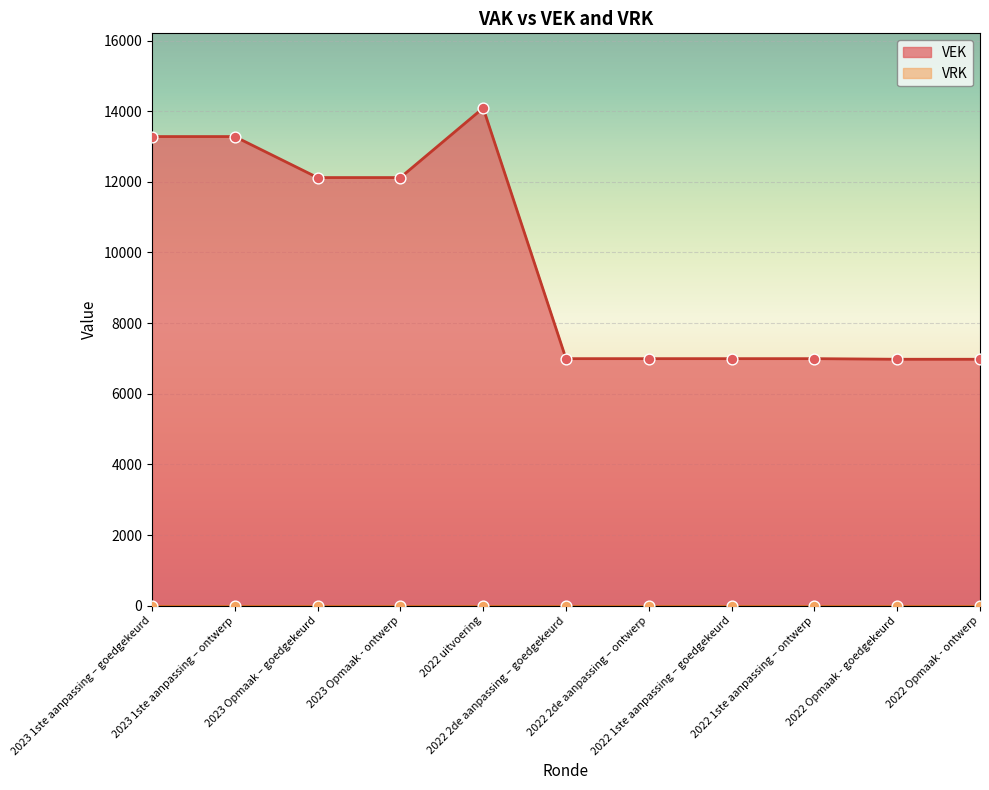

Approximately how many times larger is the value at 2023 1ste aanpassing – ontwerp compared to 2022 2de aanpassing – ontwerp?

1.9